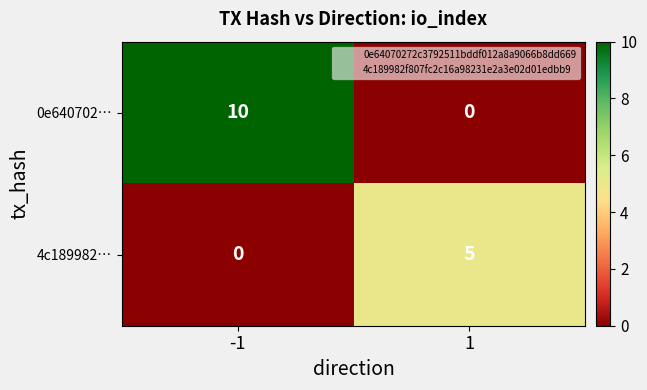

Reading left to right, transcribe all the data shown in this chart.

0e640702…: -1=10	1=0
4c189982…: -1=0	1=5